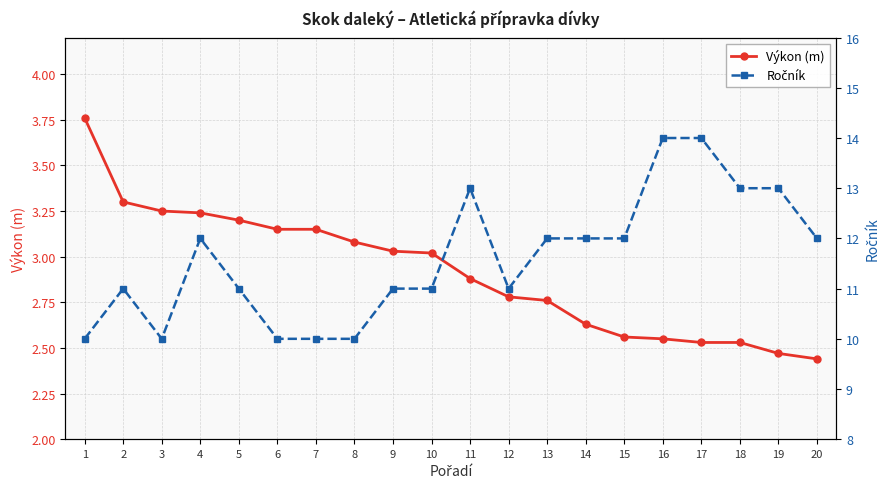

What is the maximum value for Ročník?

14.0